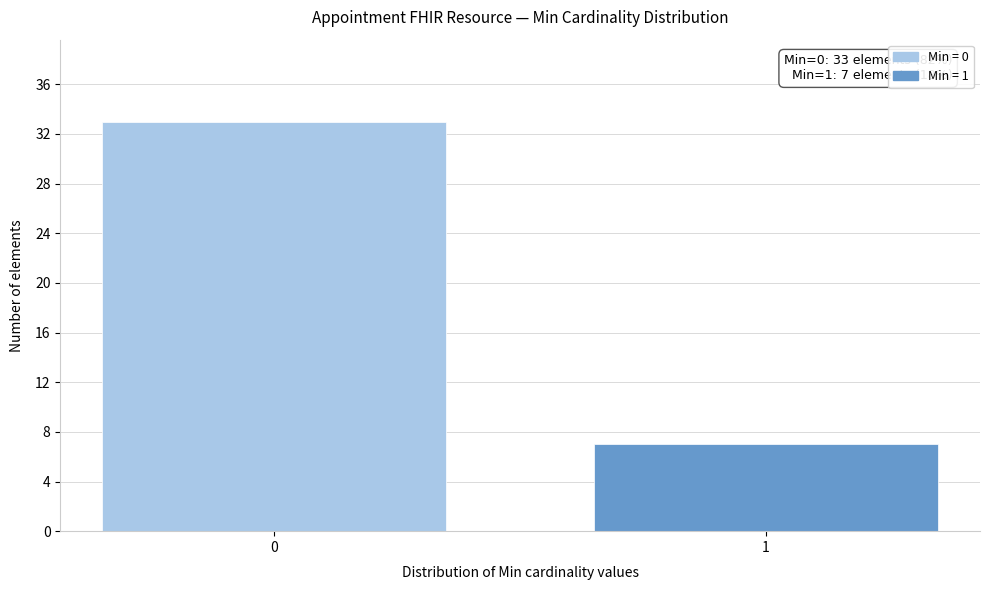

Reading right to left, extract all data points from this chart.

1=7	0=33